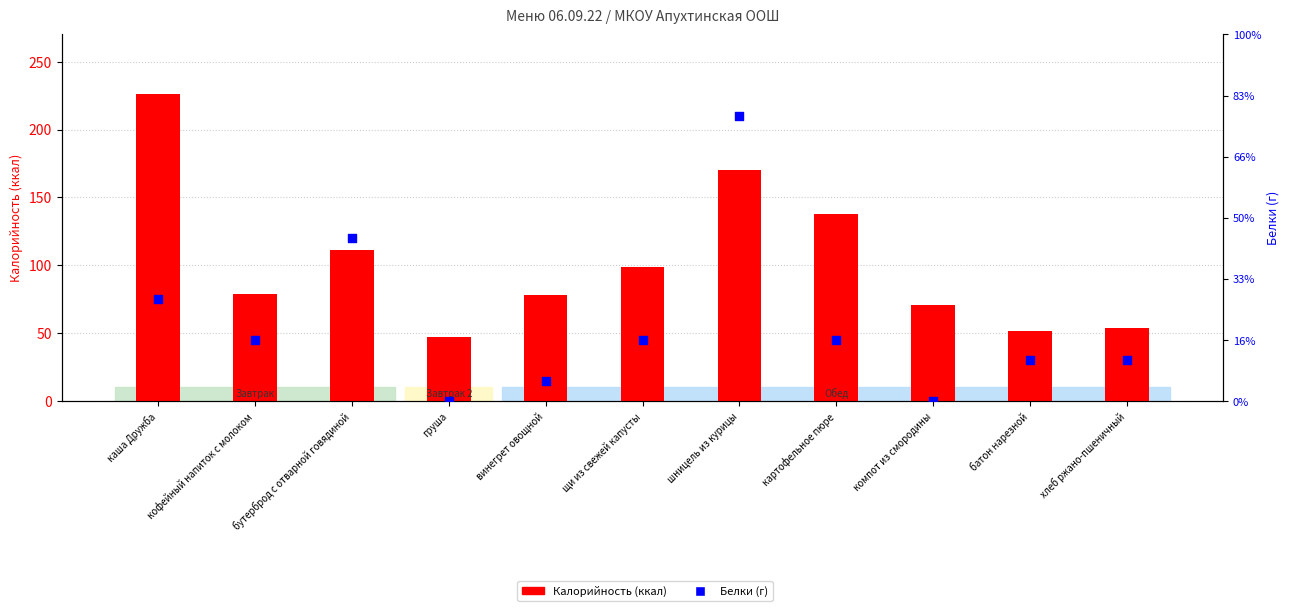

Is the value of Калорийность at каша Дружба greater than the value of Белки at винегрет овощной?

Yes